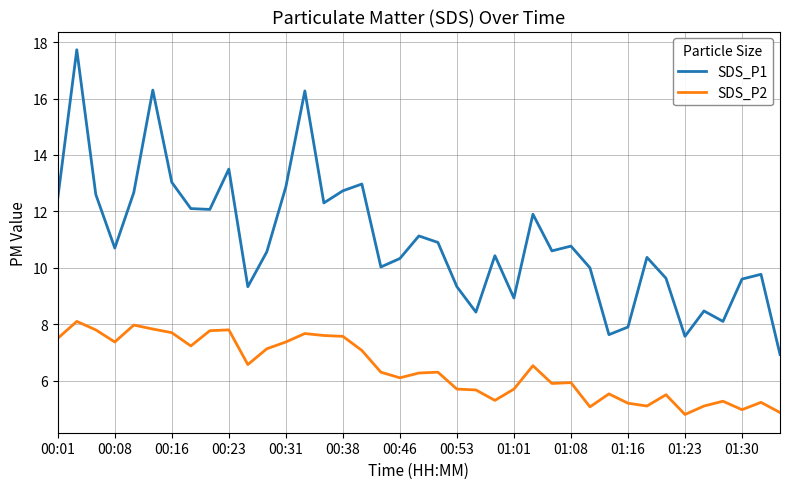

What is the minimum value for SDS_P1?

6.9